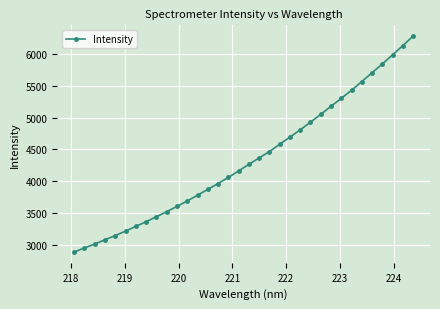

What is the maximum value shown in the chart?

6282.8